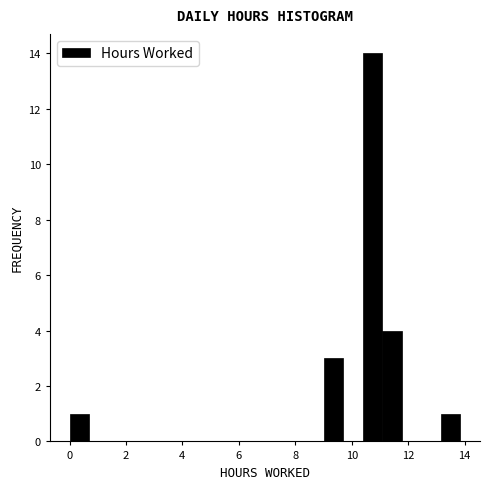

Around what value on the x-axis is the tallest bar? Give the approximate position of its centre, as read against the axis.

10.8